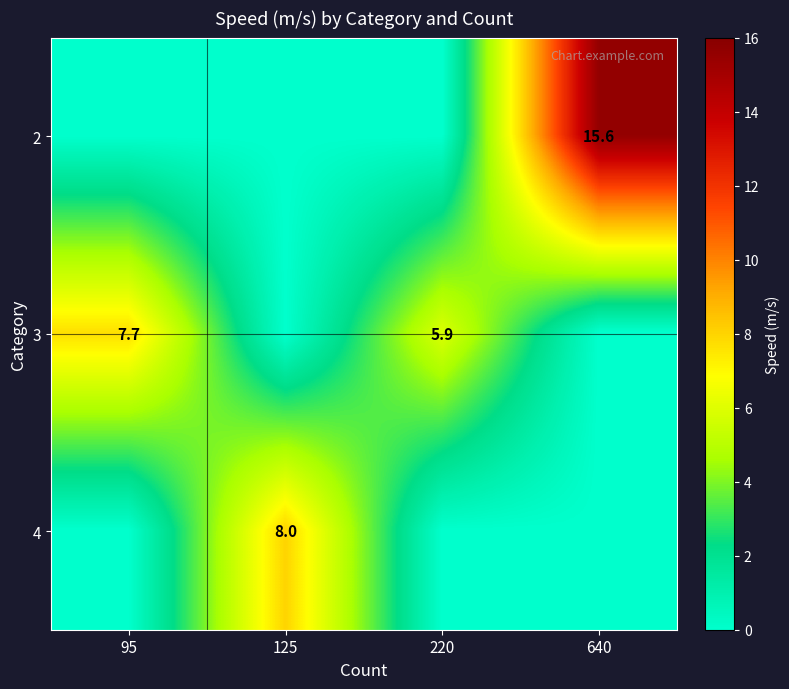

The 2 series shows 15.6 at 640. True or false?

True